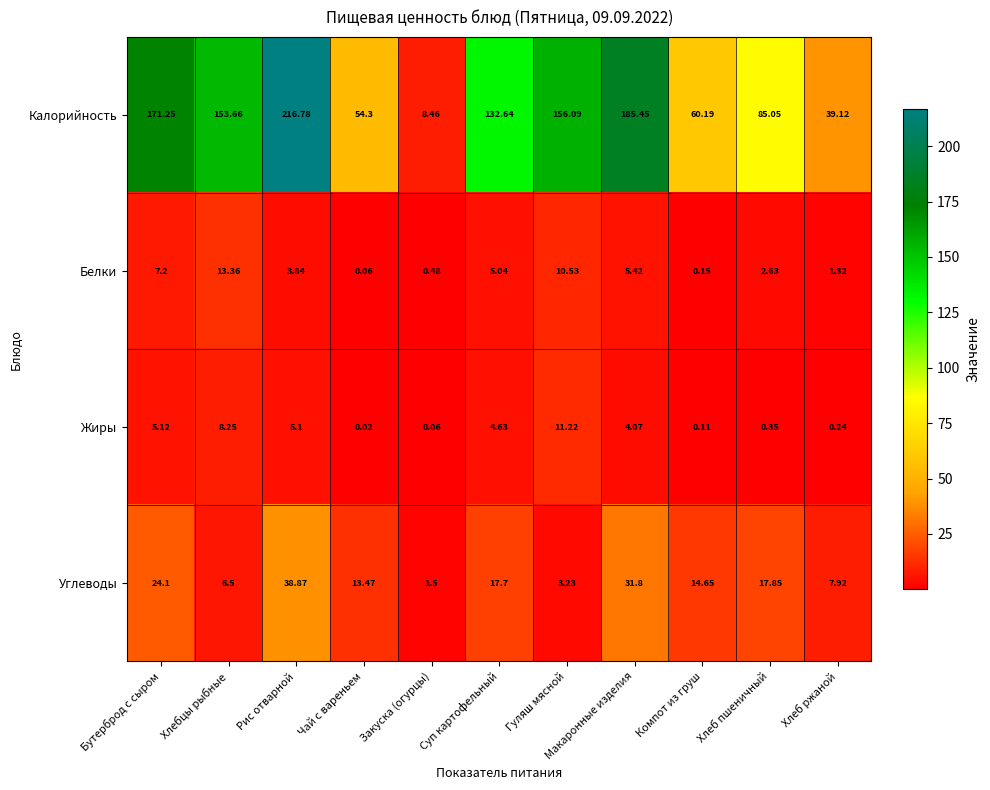

At which label does Углеводы reach its peak?

Рис отварной